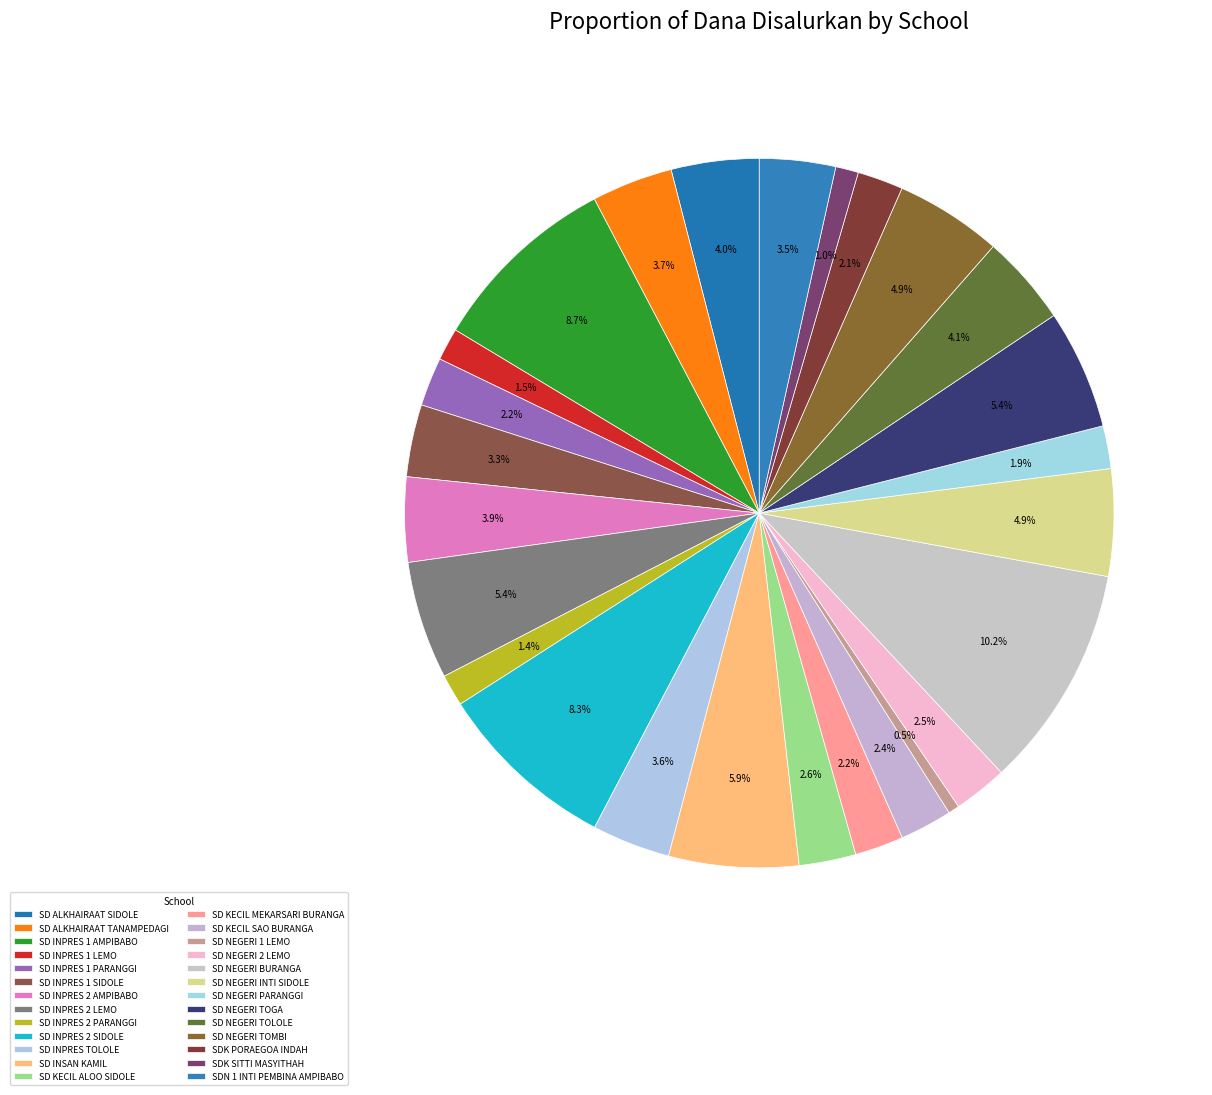

How many segments does this pie chart have?

26